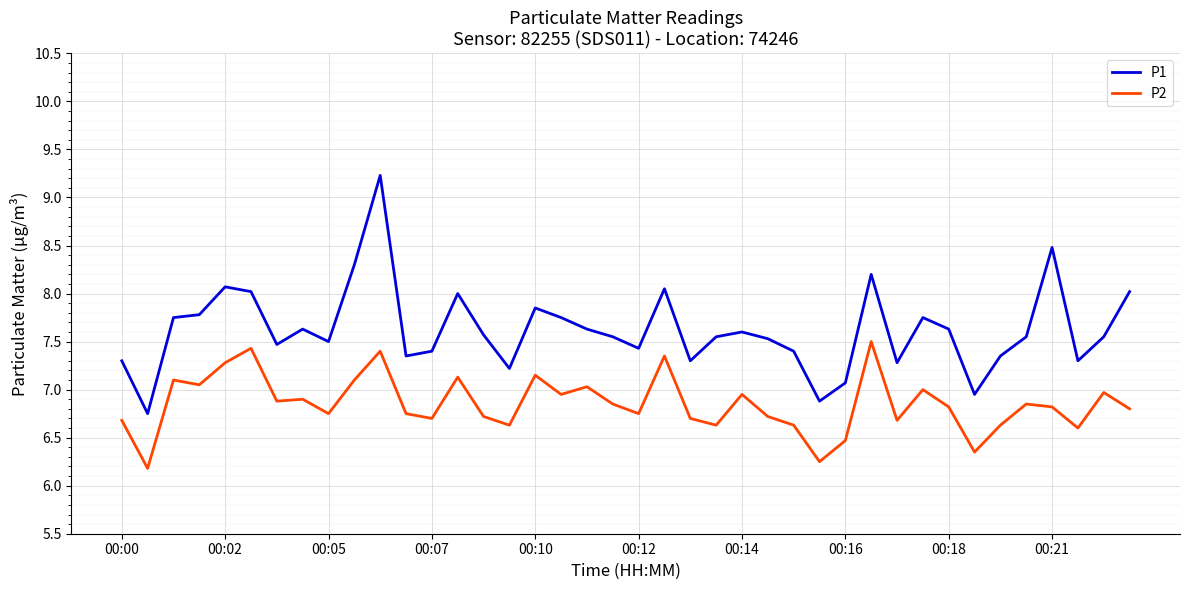

Which series has the widest spread of values?

P1